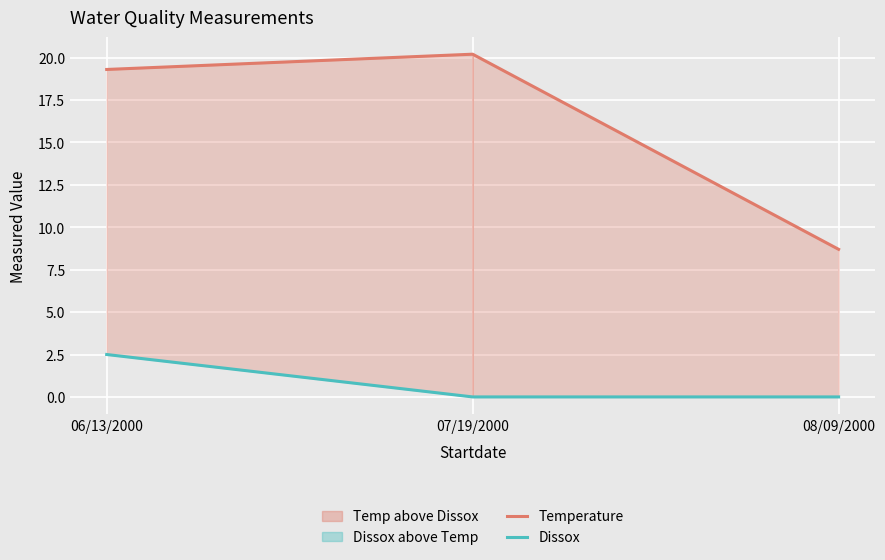

True or false: Dissox has a value of 4.2 at 06/13/2000.

False